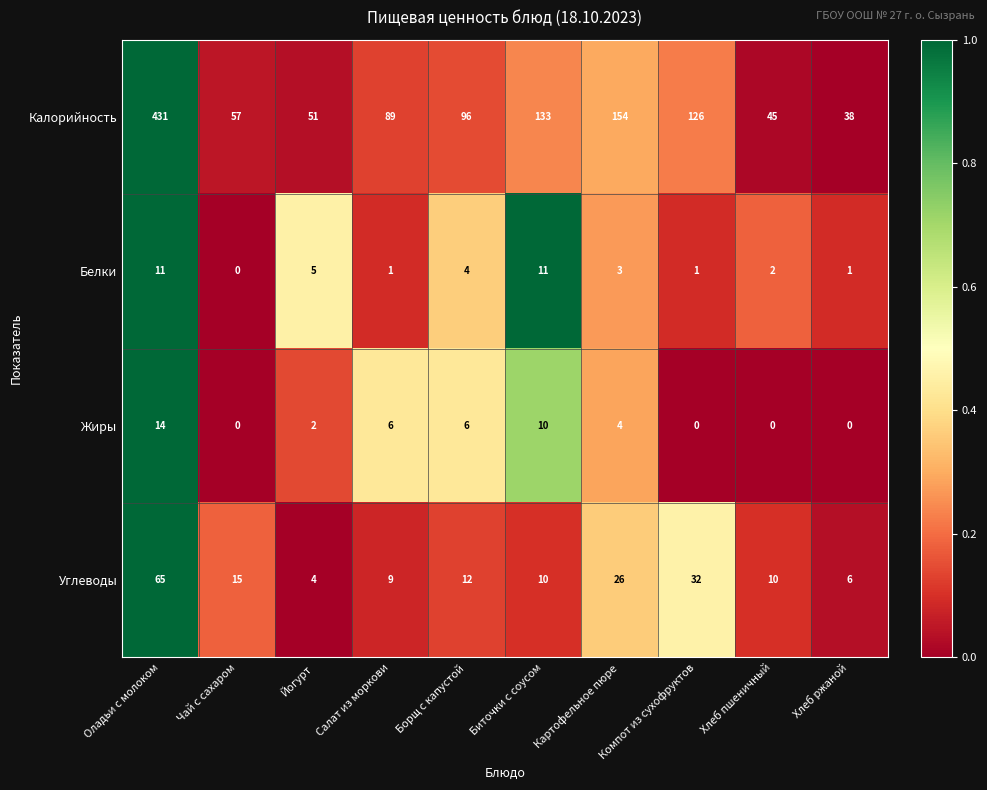

What is the difference between the maximum and minimum values in the Калорийность series?

393